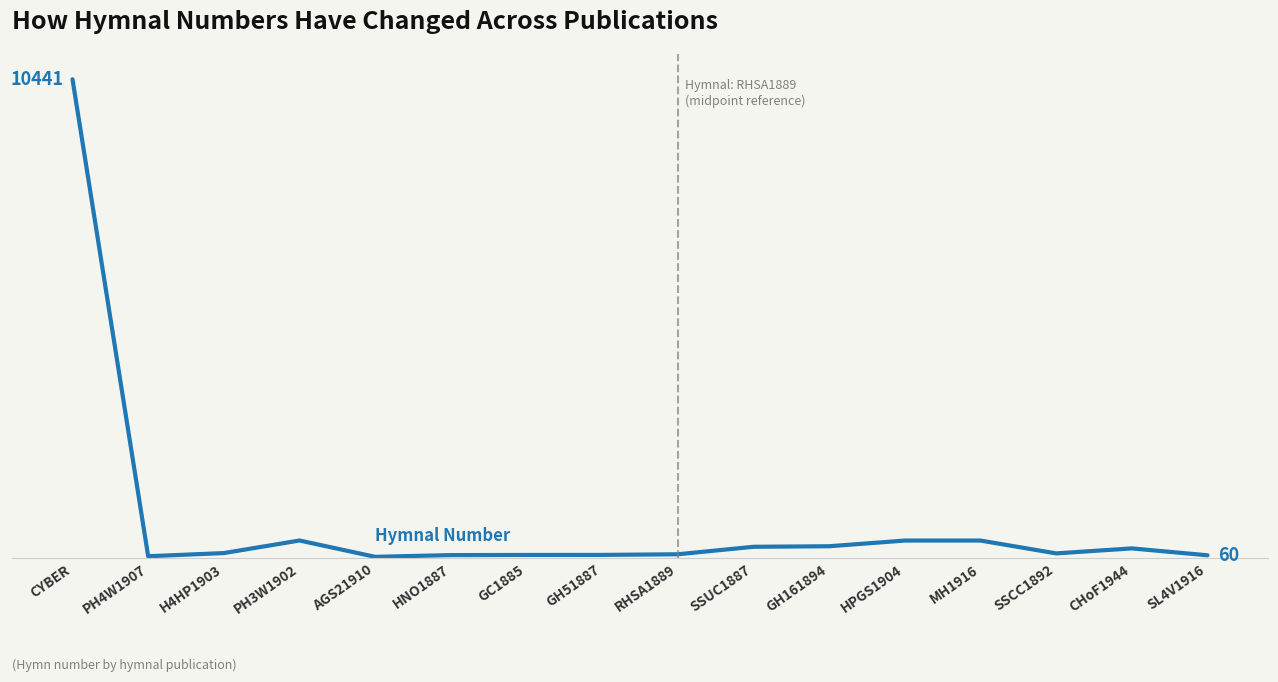

List the labels in order of value, largest first.

CYBER, PH3W1902, HPGS1904, MH1916, GH161894, SSUC1887, CHoF1944, H4HP1903, SSCC1892, RHSA1889, GH51887, GC1885, HNO1887, SL4V1916, PH4W1907, AGS21910